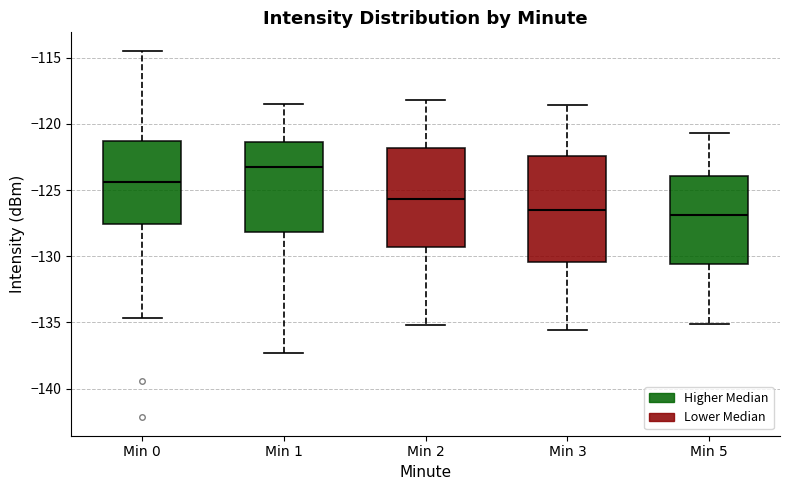

Which box is the tallest, from its lower edge to its upper edge?

Min 3